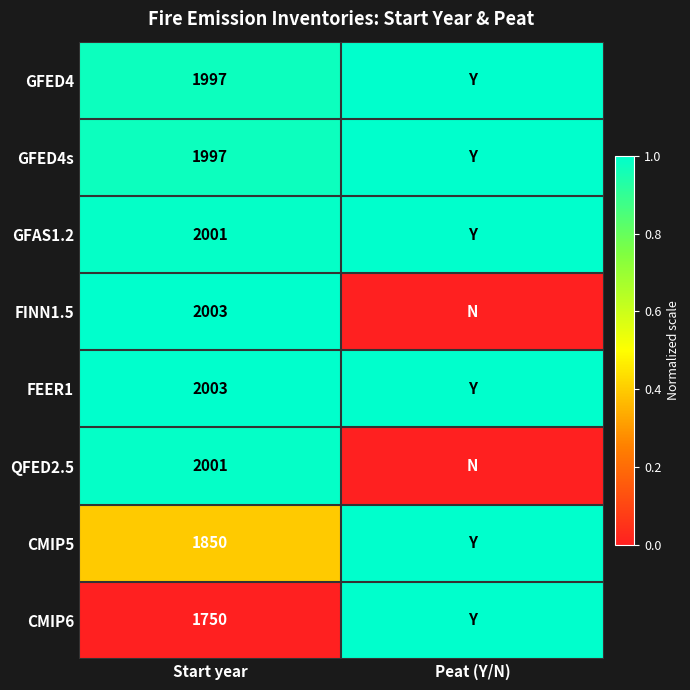

What is the total value across all series at Start year?

15602